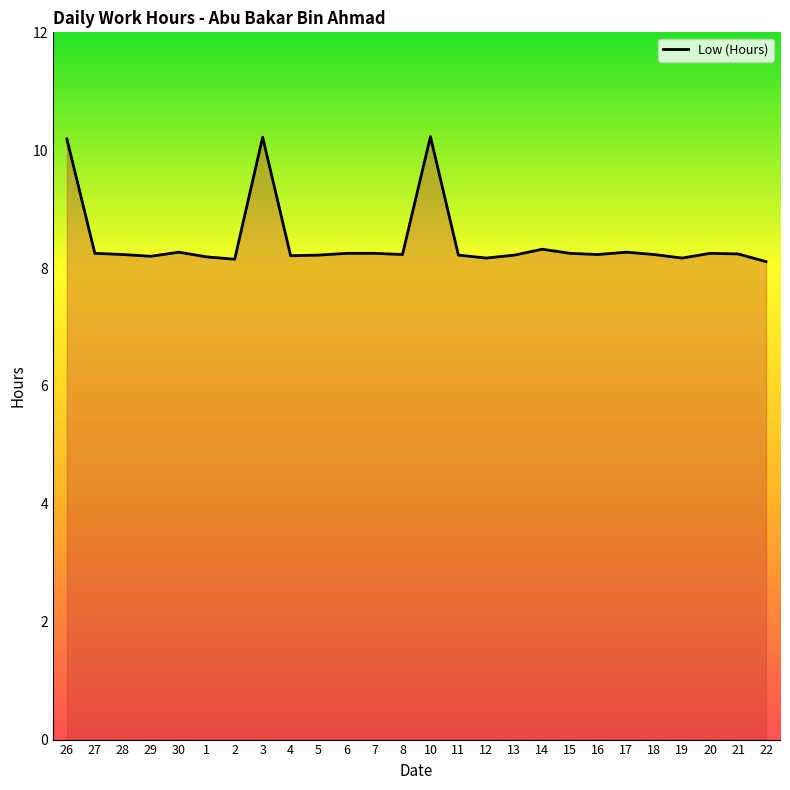

True or false: there are more than 1 points higher than both neighbors.

True